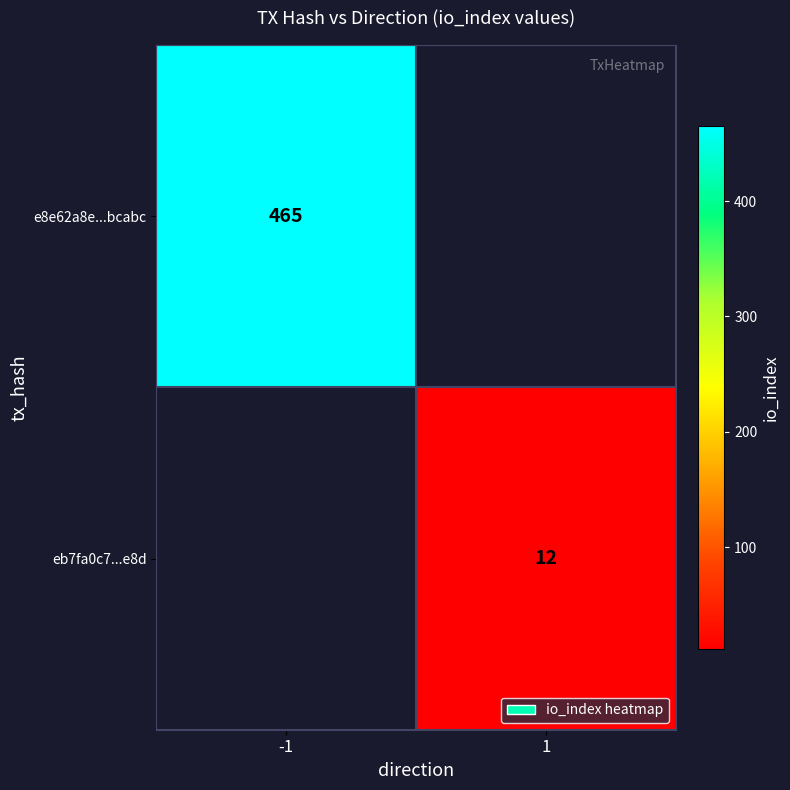

The eb7fa0c7...e8d series shows 12 at 1. True or false?

True